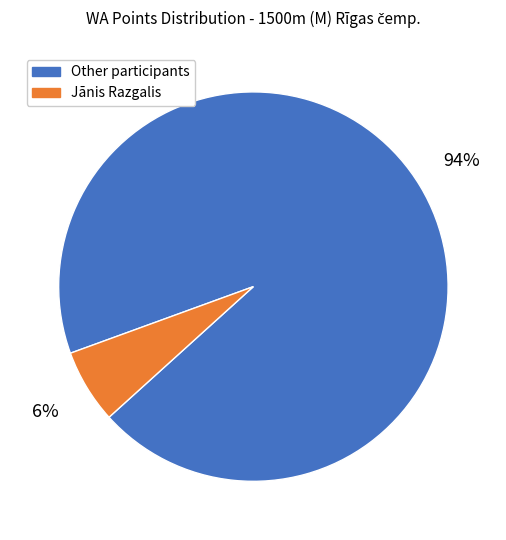

Between Other participants and Jānis Razgalis, which is larger?

Other participants